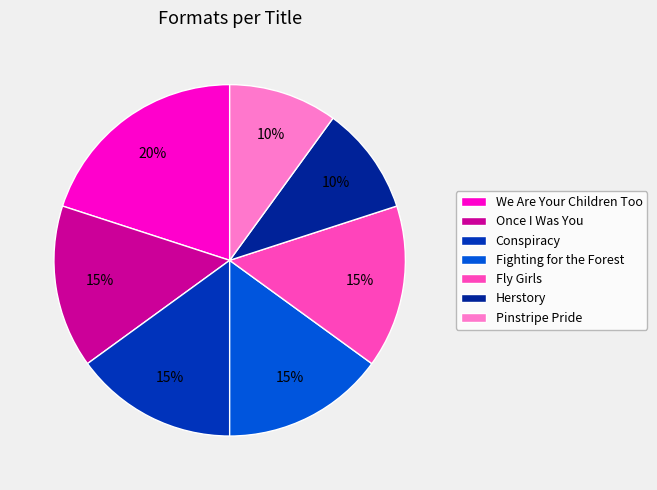

Is there a majority slice in this chart?

No